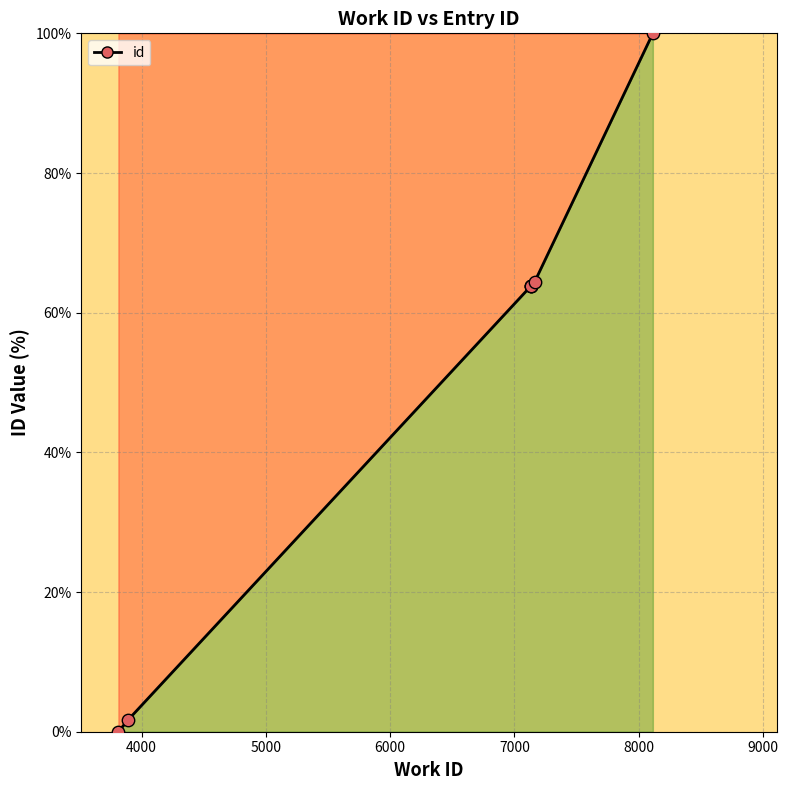

Which has a higher value, 4000 or 6000?

6000